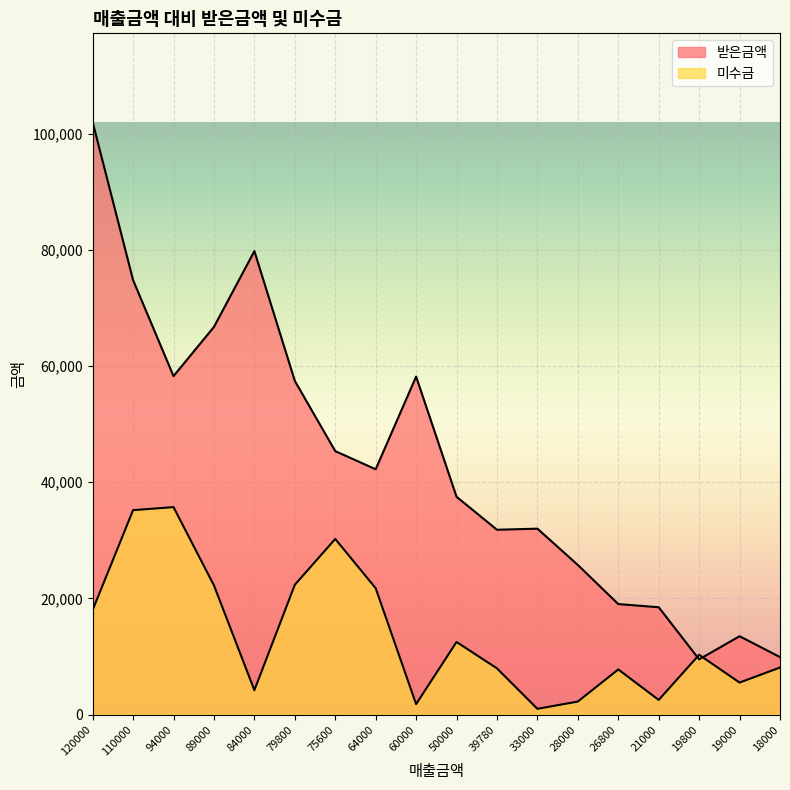

In 미수금, how many points are lower than both neighbors (excluding endpoints)?

5